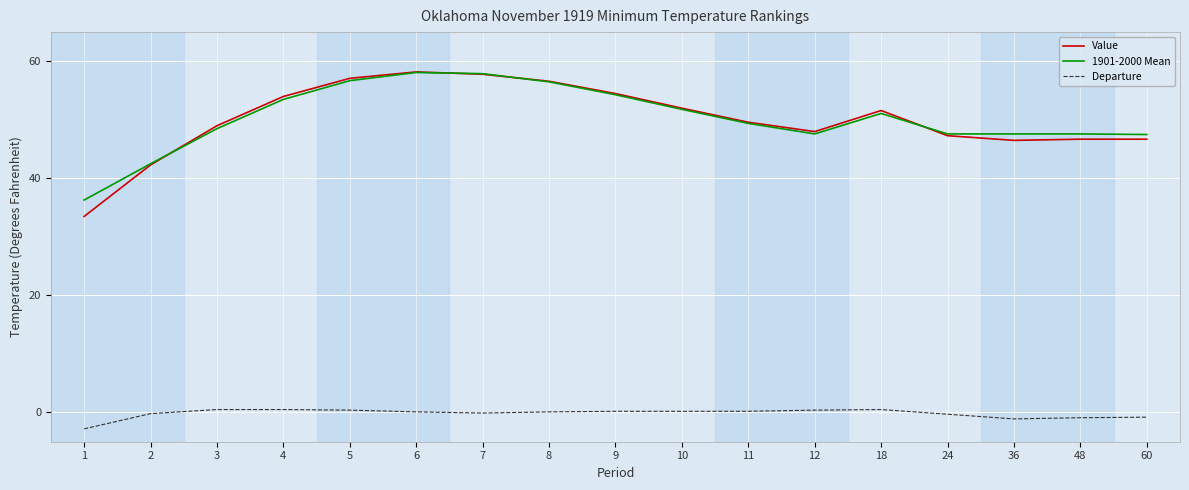

How many lines are shown in the chart?

3